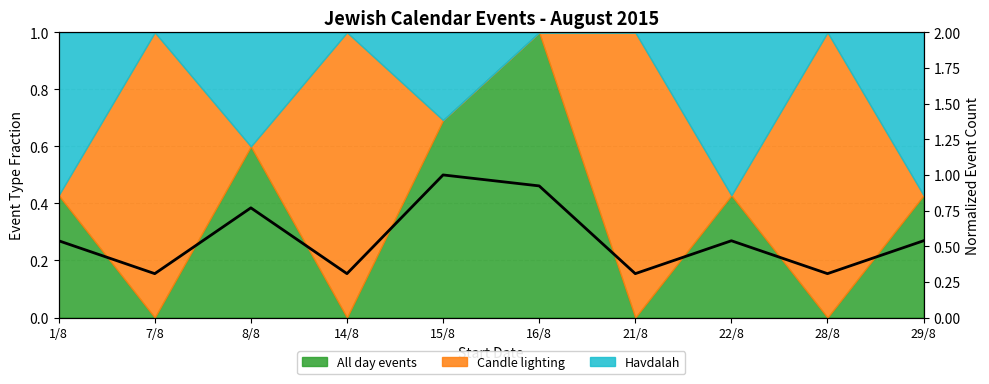

What is the difference between the maximum and minimum values?

0.7